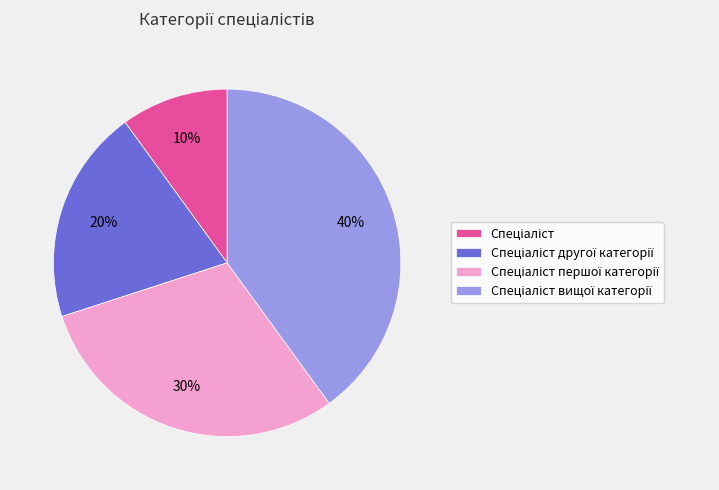

Is there a majority slice in this chart?

No